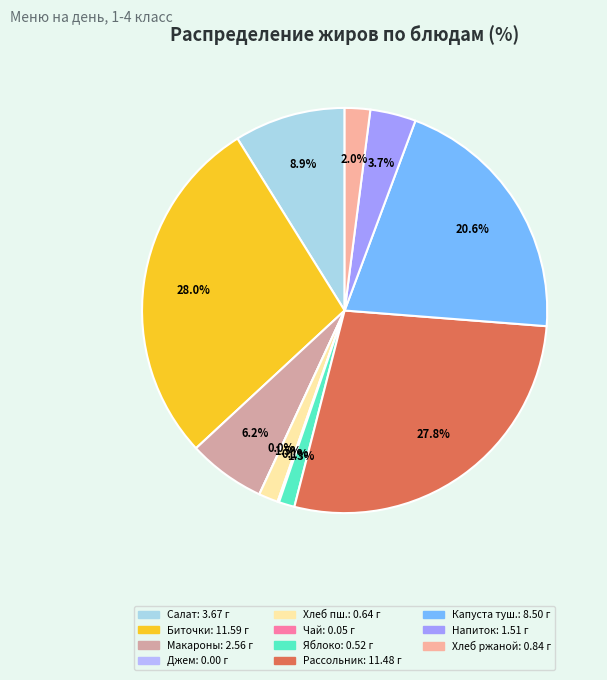

Between Хлеб ржано-пшеничный and Чай с лимоном, which is larger?

Хлеб ржано-пшеничный